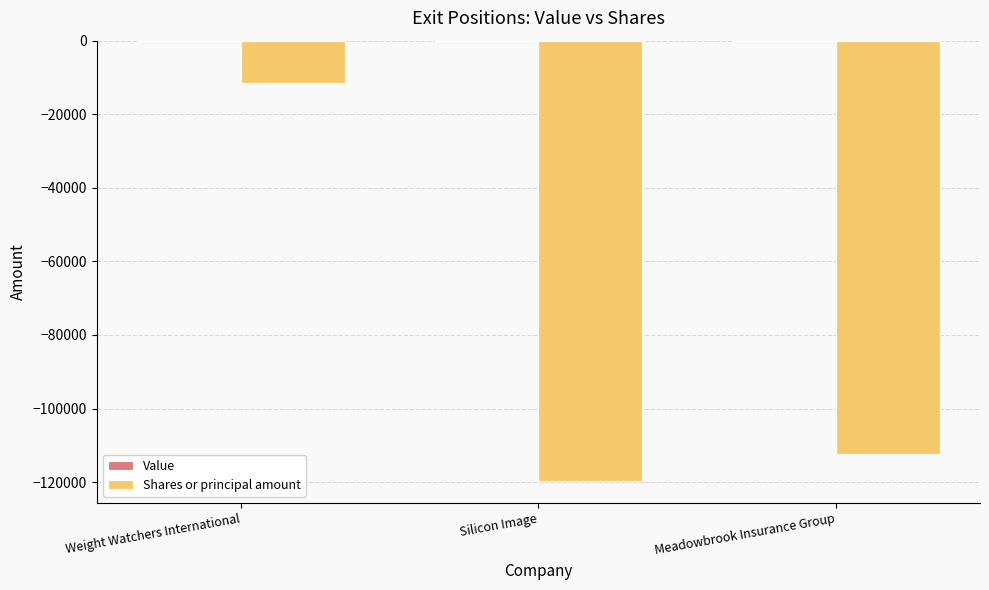

What position from the left is Silicon Image?

2